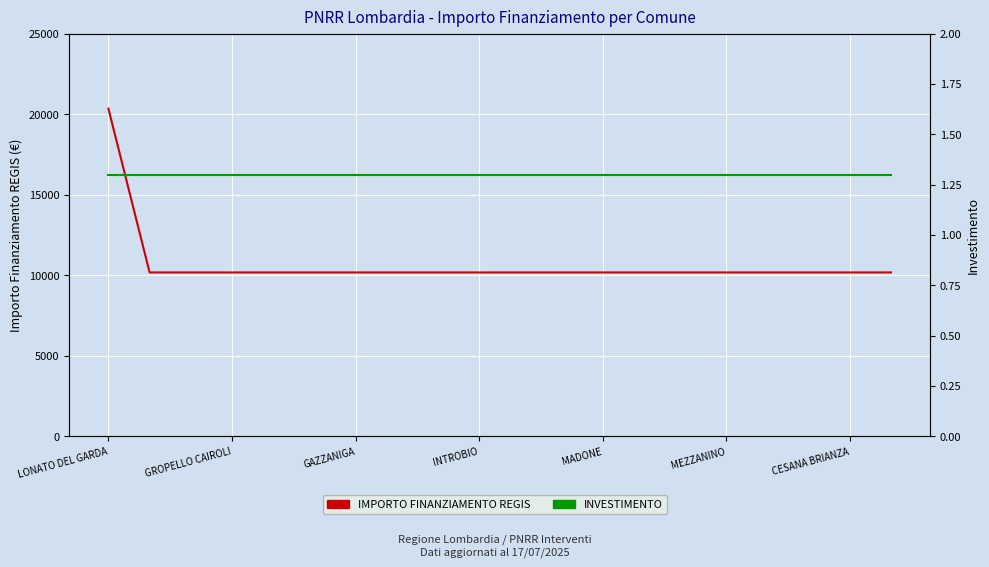

True or false: IMPORTO FINANZIAMENTO REGIS has more than 0 interior local peaks.

False